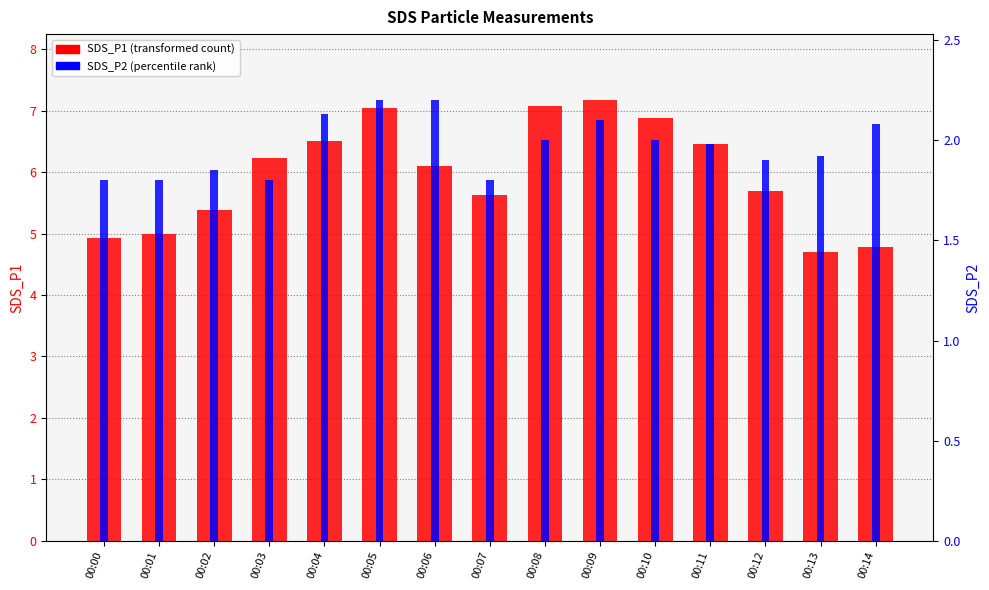

Which label corresponds to the smallest value in the chart?

00:00